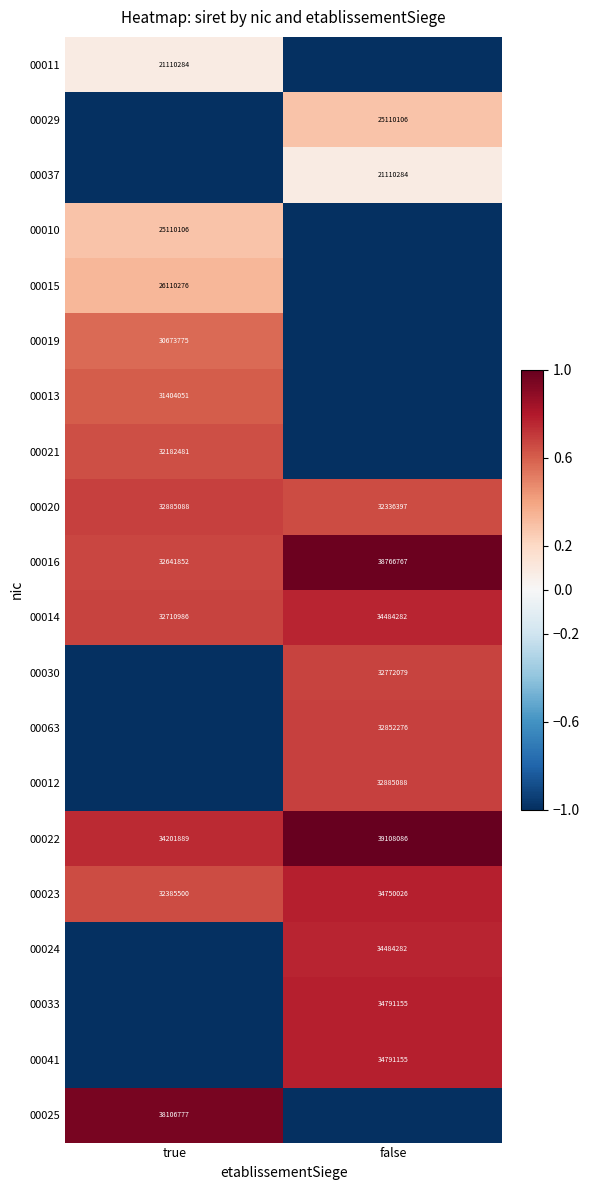

What is the difference between the 00020 values at false and true?

548691